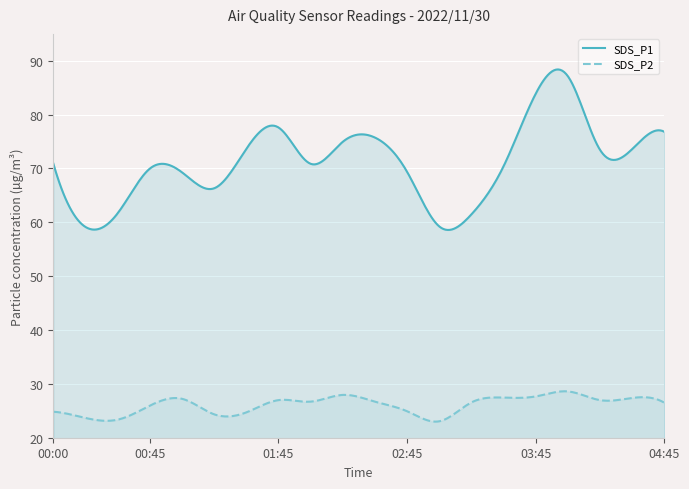

Which category has the lowest value across all series?

03:00